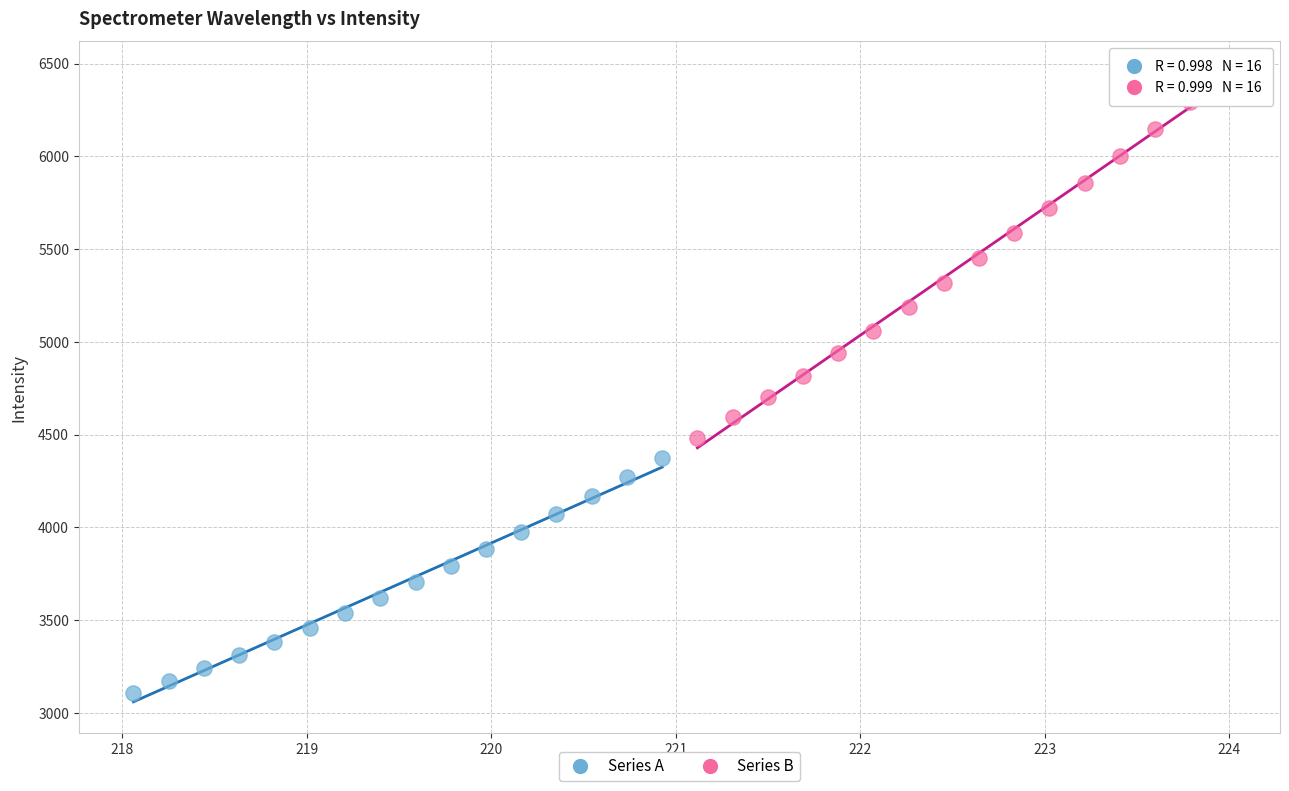

What are all the series names shown in the legend?

Series A, Series B